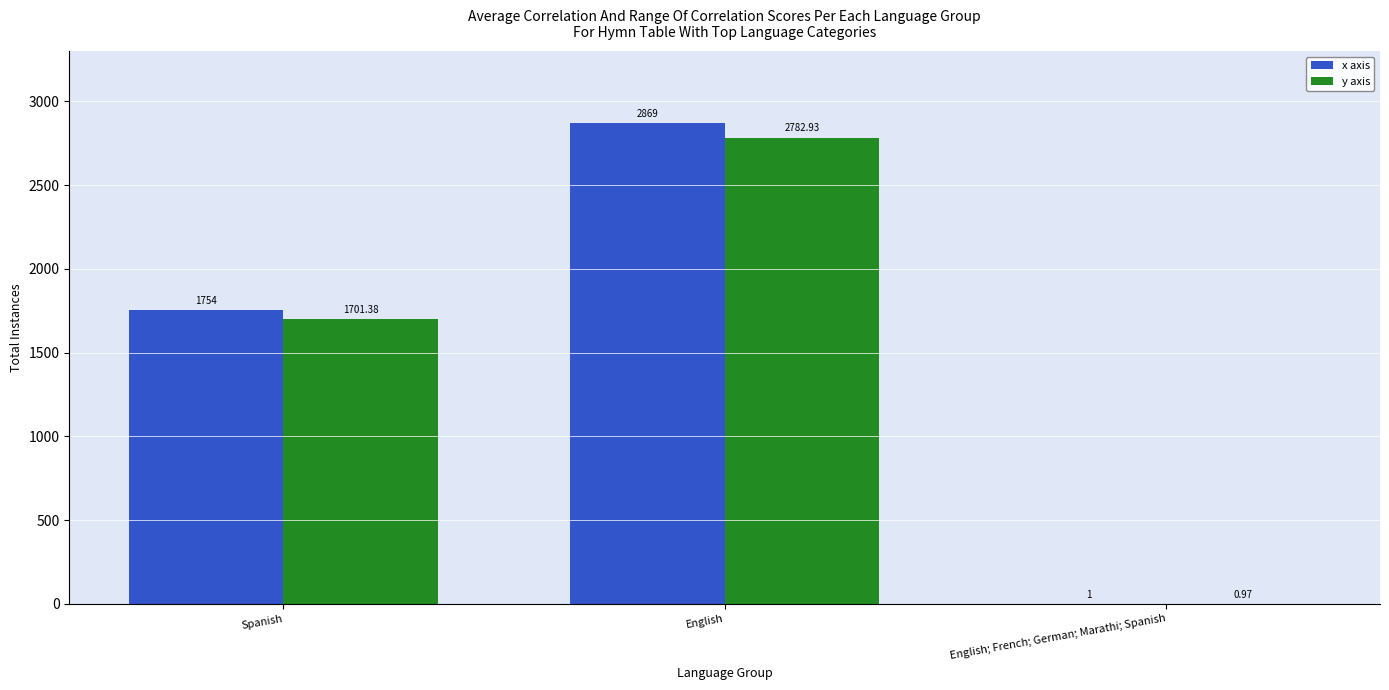

Which category has the highest value in the y axis series?

English